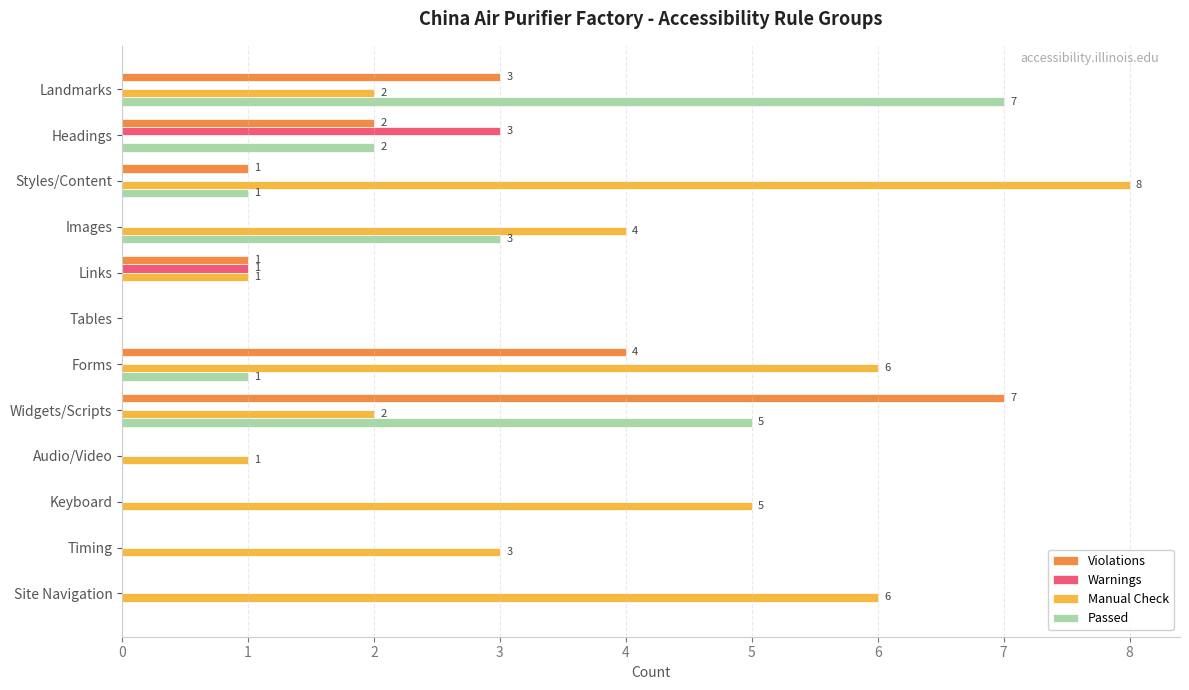

What are all the series names shown in the legend?

Violations, Warnings, Manual Check, Passed